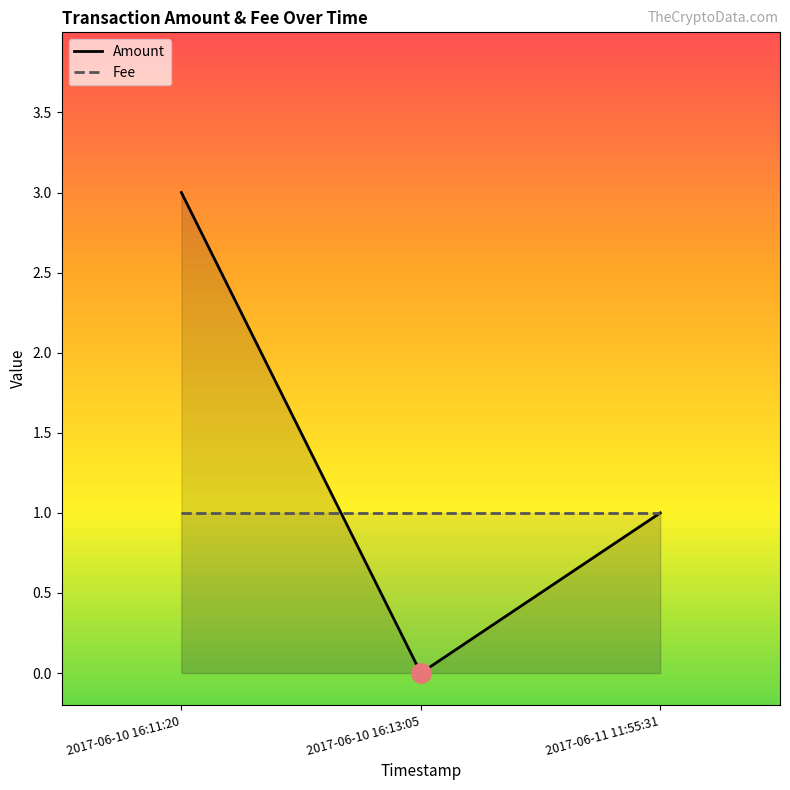

What is the label of the 2nd point from the right?

2017-06-10 16:13:05